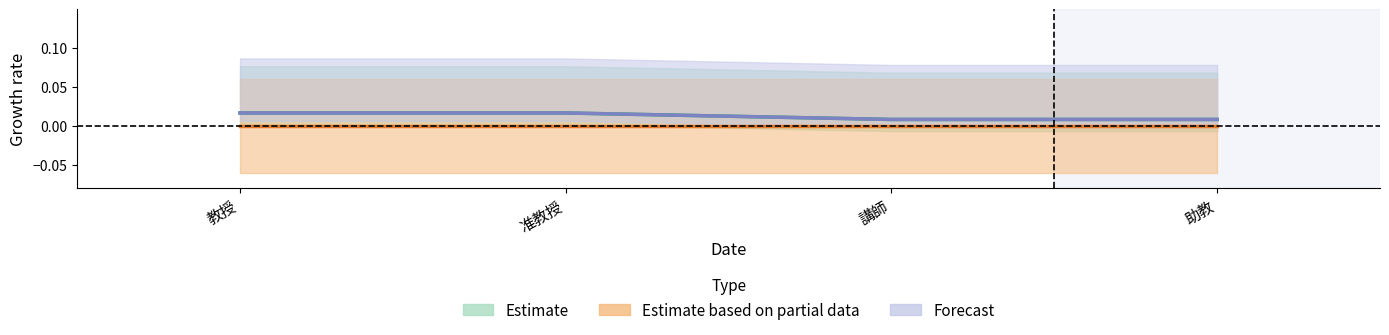

Which label corresponds to the largest value in the chart?

教授